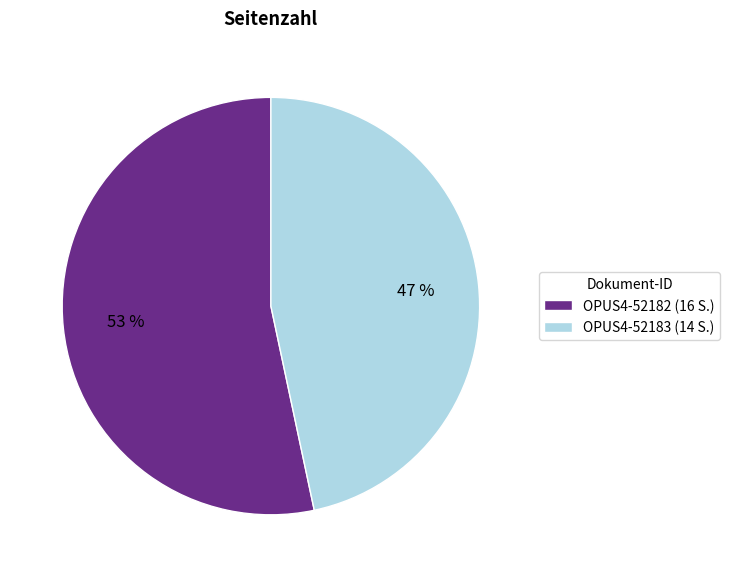

Is it true that OPUS4-52182 is 66% of the pie?

False